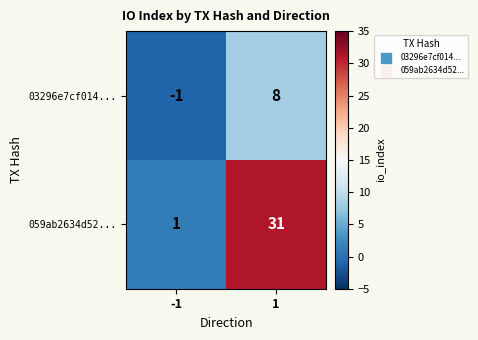

What is the average value of the 059ab2634d52... series?

16